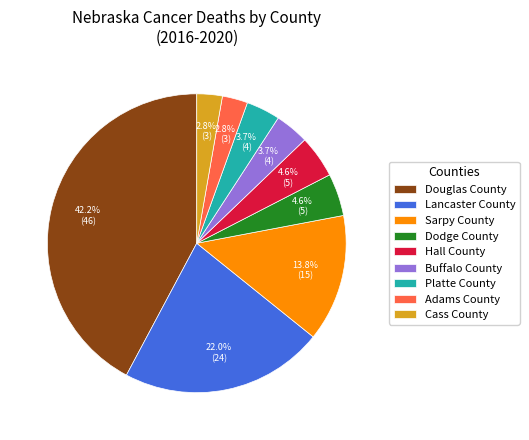

Is there any slice that represents more than half of the pie?

No